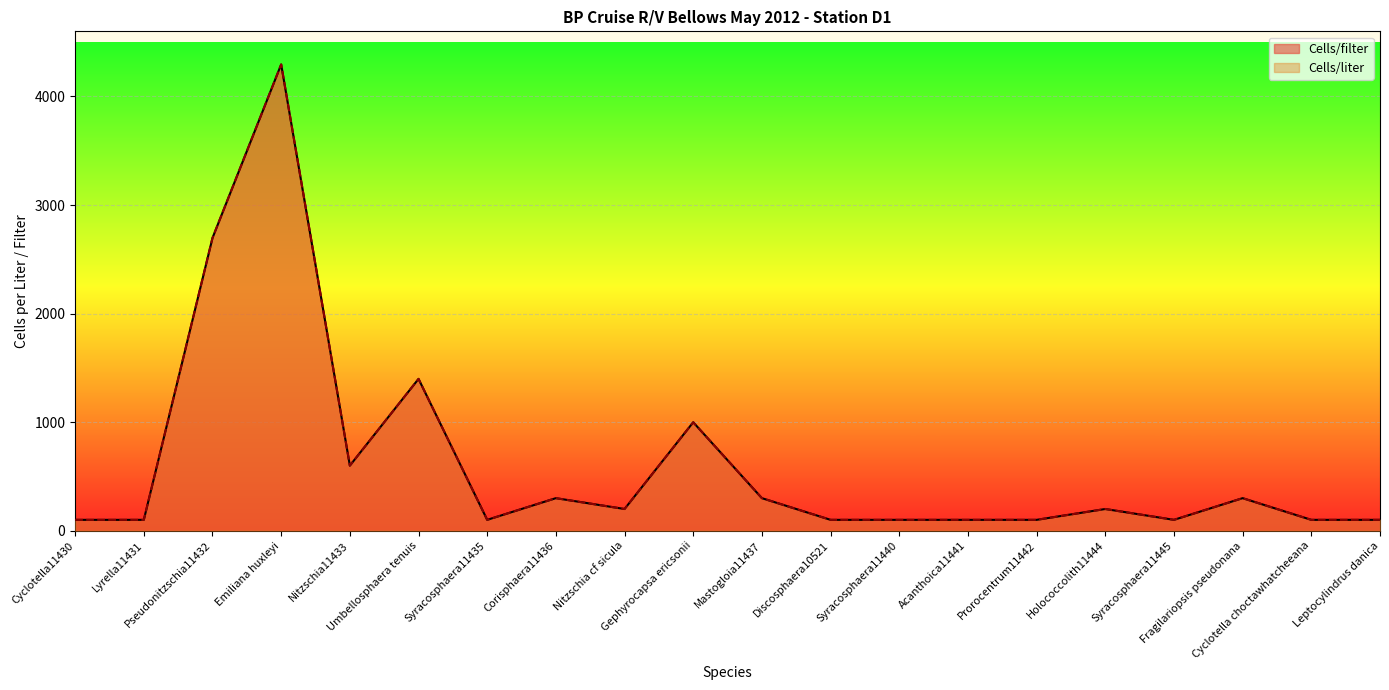

At which category is the sum across all series the highest?

Emiliana huxleyi